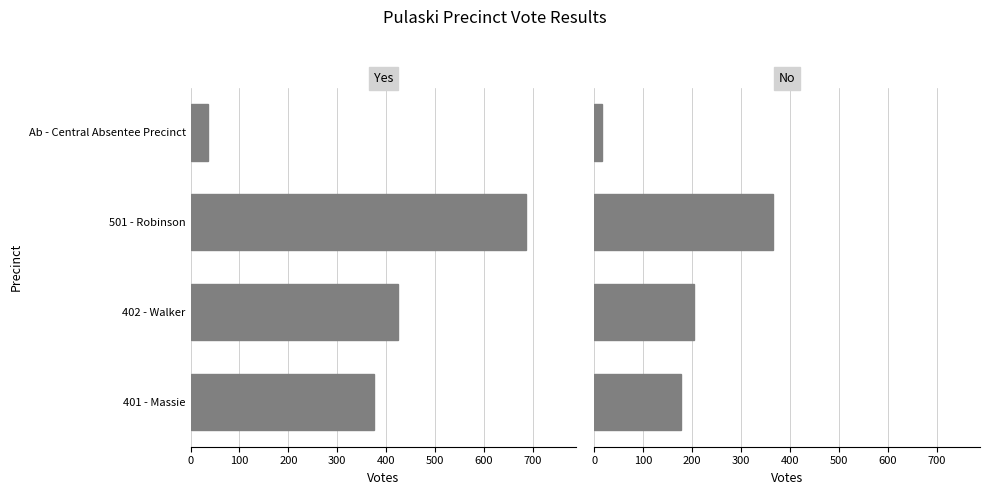

What is the sum of all Yes values?

1521